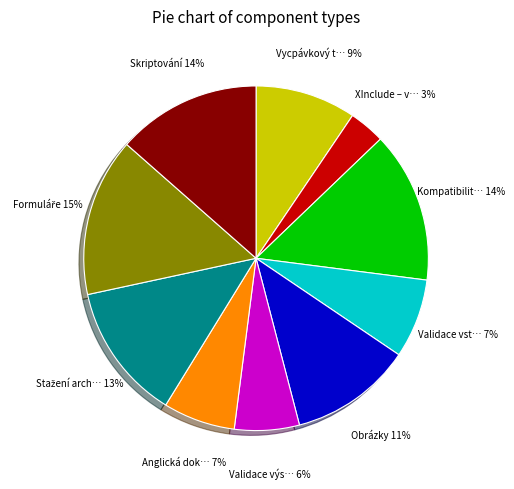

Is there any slice that represents more than half of the pie?

No